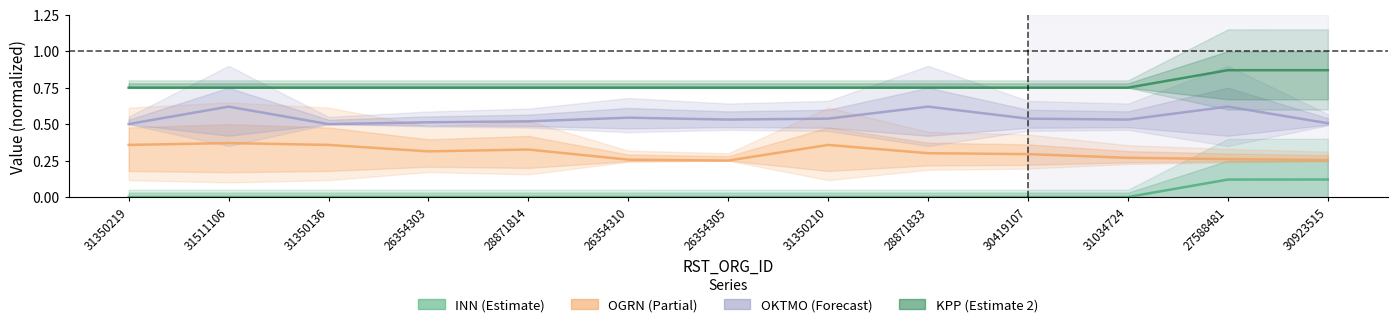

True or false: OKTMO and INN intersect in this chart.

False